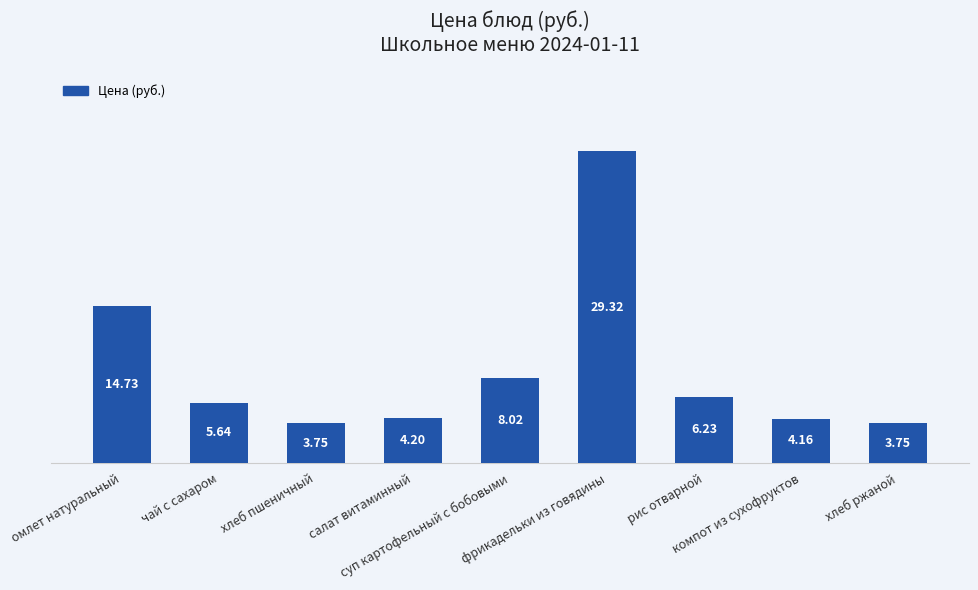

What is the average value?

8.9